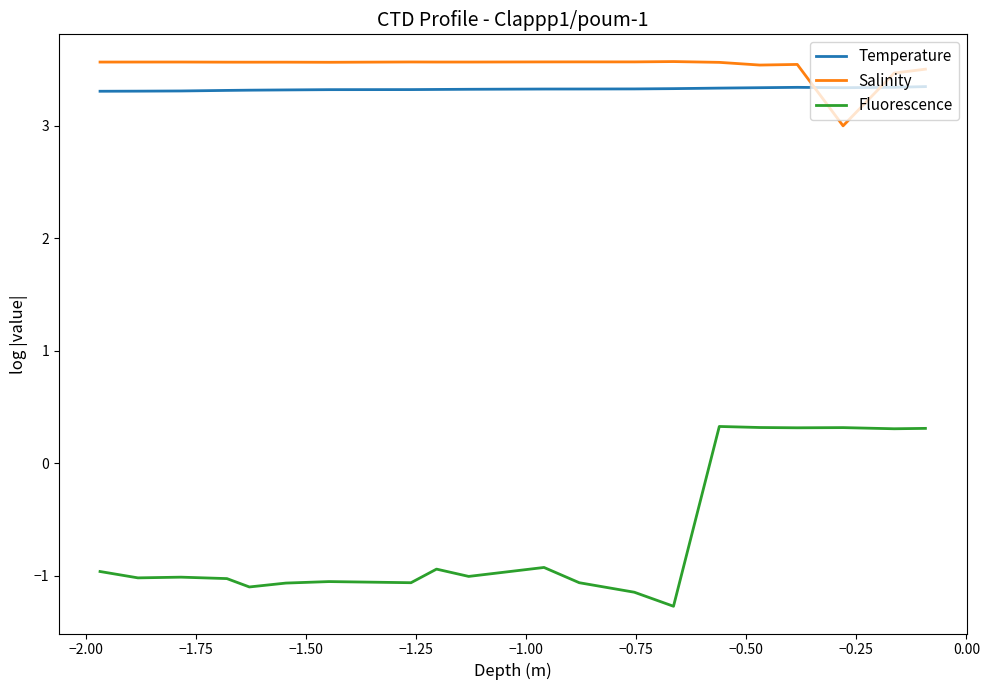

In Temperature, how many points are lower than both neighbors (excluding endpoints)?

1